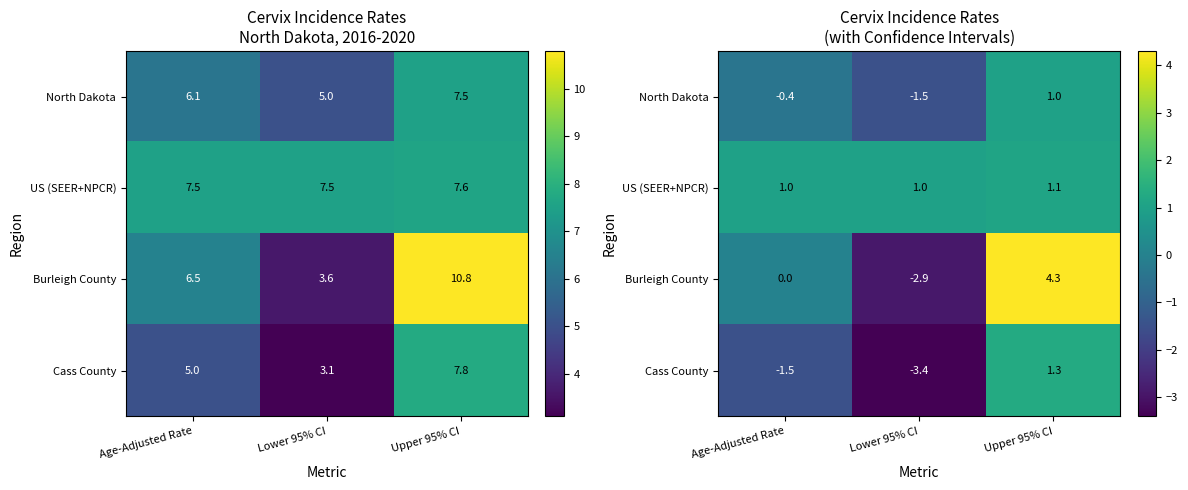

Is the value of Burleigh County at Age-Adjusted Rate greater than the value of Cass County at Lower 95% CI?

Yes